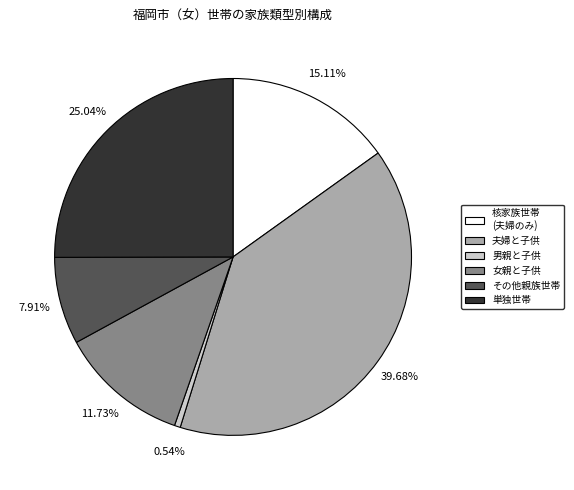

Do その他親族世帯 and 女親と子供 together represent more than half of the pie?

No